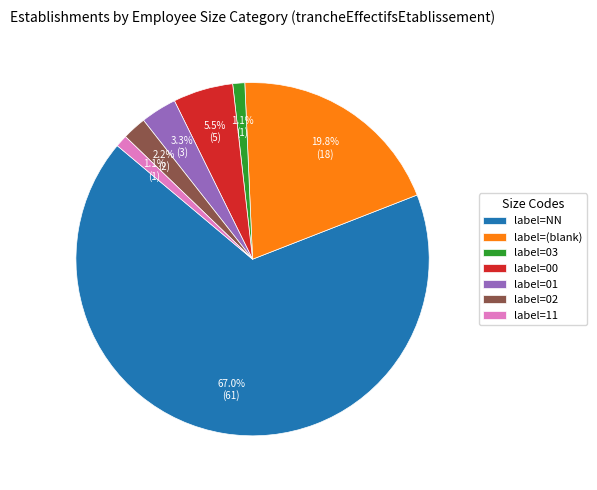

Count the number of slices in the pie.

7